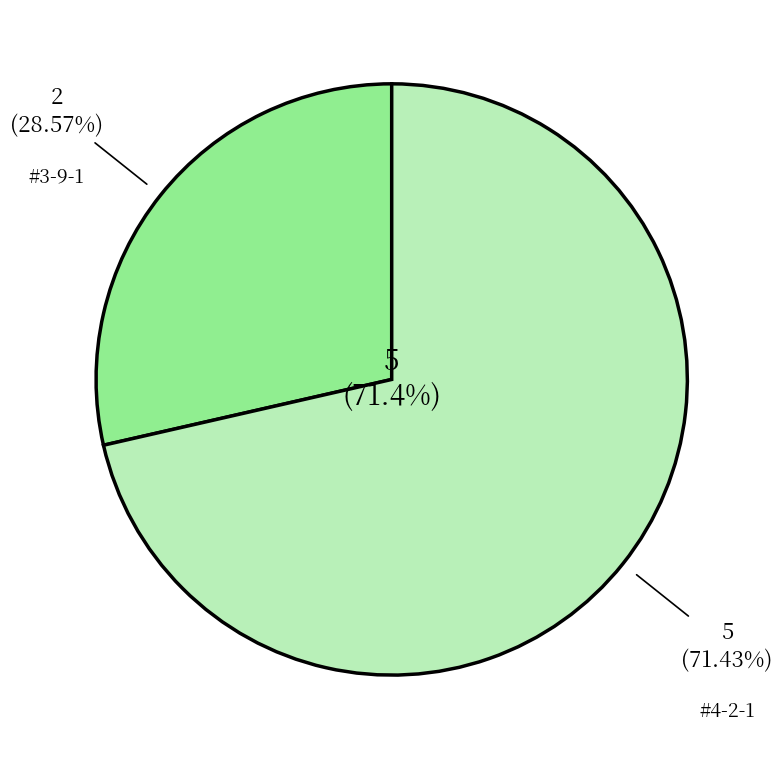

What portion of the pie excludes #3-9-1?

71.4%